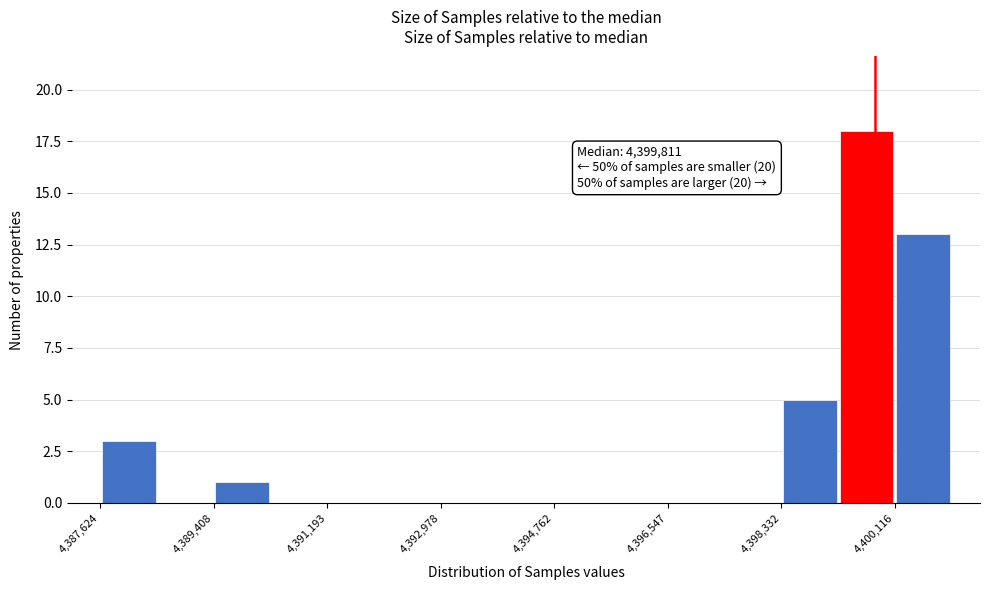

Over which range of the x-axis is the bar tallest?

4399200 to 4400200